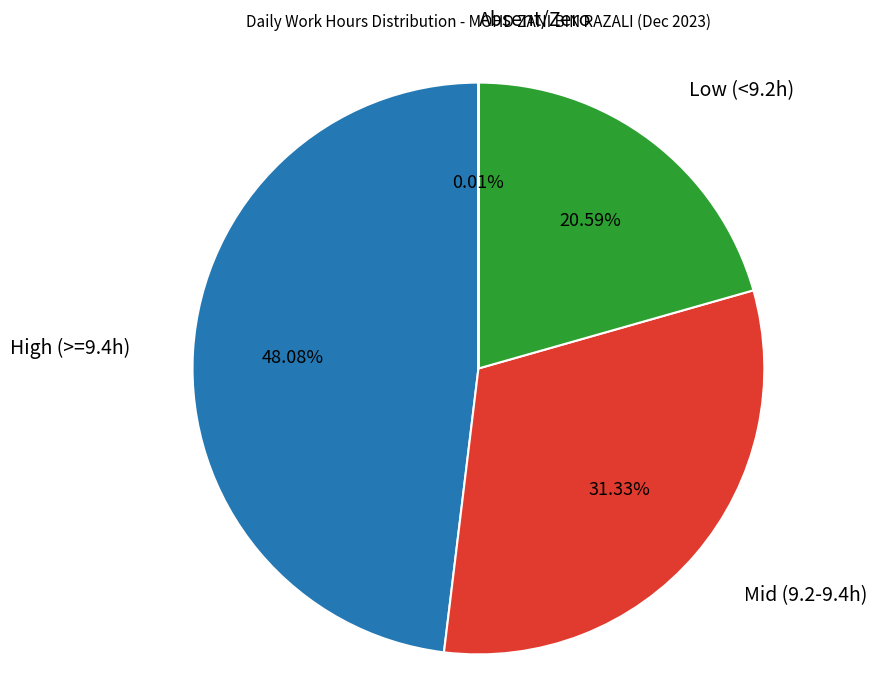

Is there any slice that represents more than half of the pie?

No